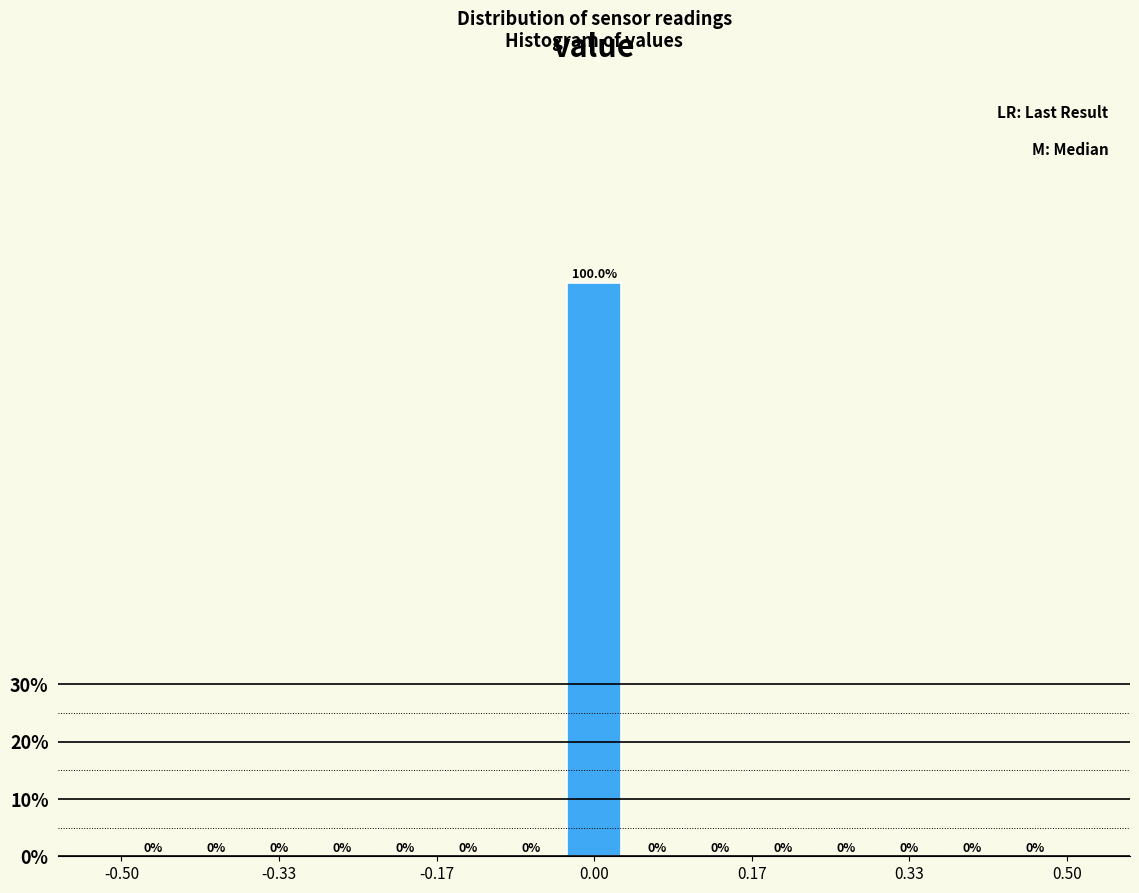

Read against the x-axis, roughly where is the centre of the tallest bar?

0.00